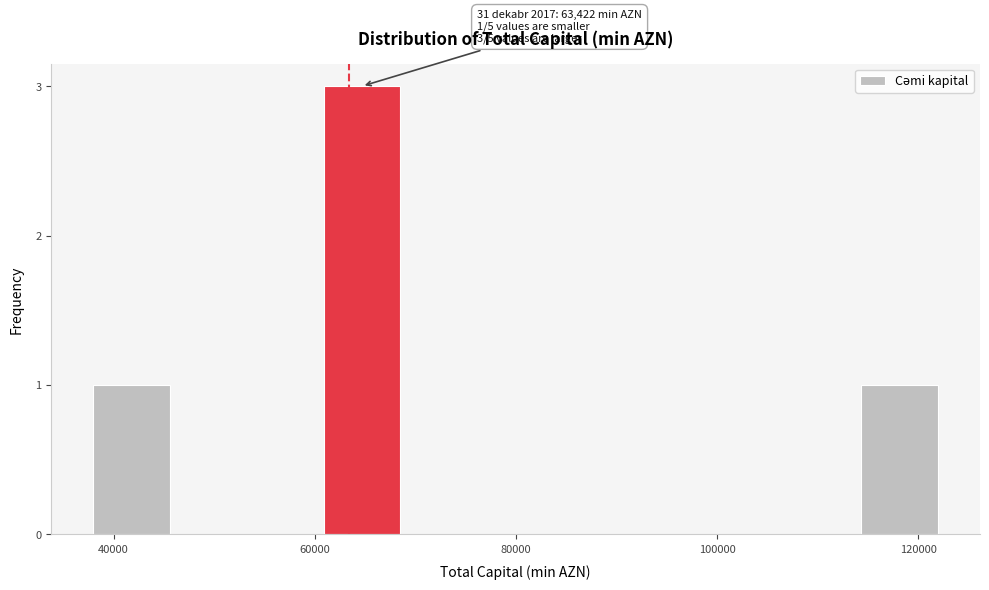

Read against the x-axis, roughly where is the centre of the tallest bar?

64000